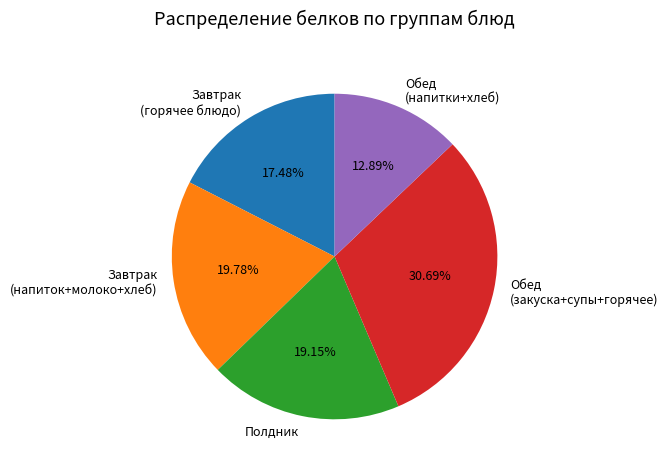

Is Завтрак (горячее блюдо) the majority of the pie?

No